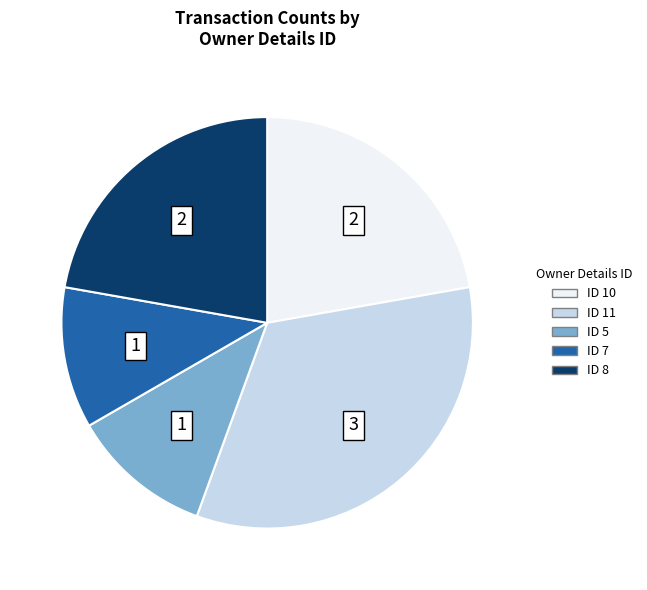

Combined, do ID 7 and ID 8 account for over 50%?

No